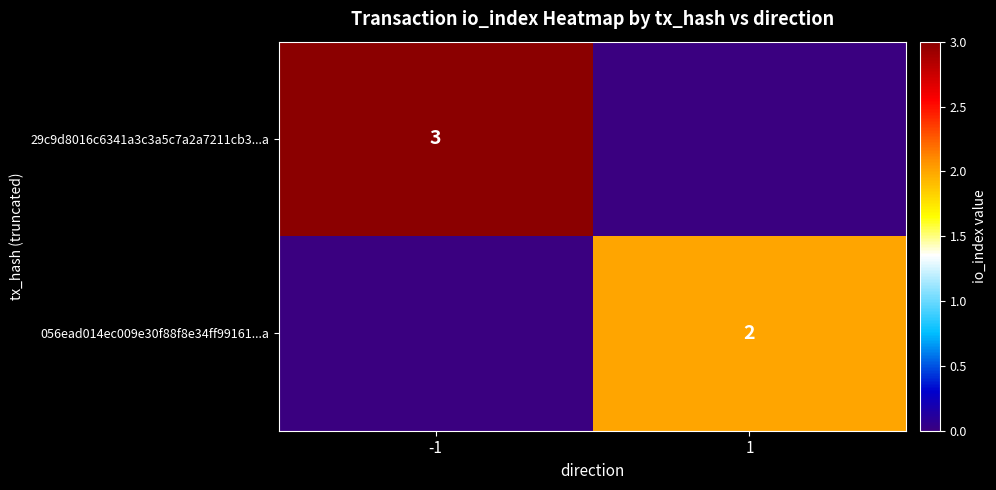

True or false: 29c9d8016c6341a3c3a5c7a2a7211cb3...a has a value of 3 at -1.

True